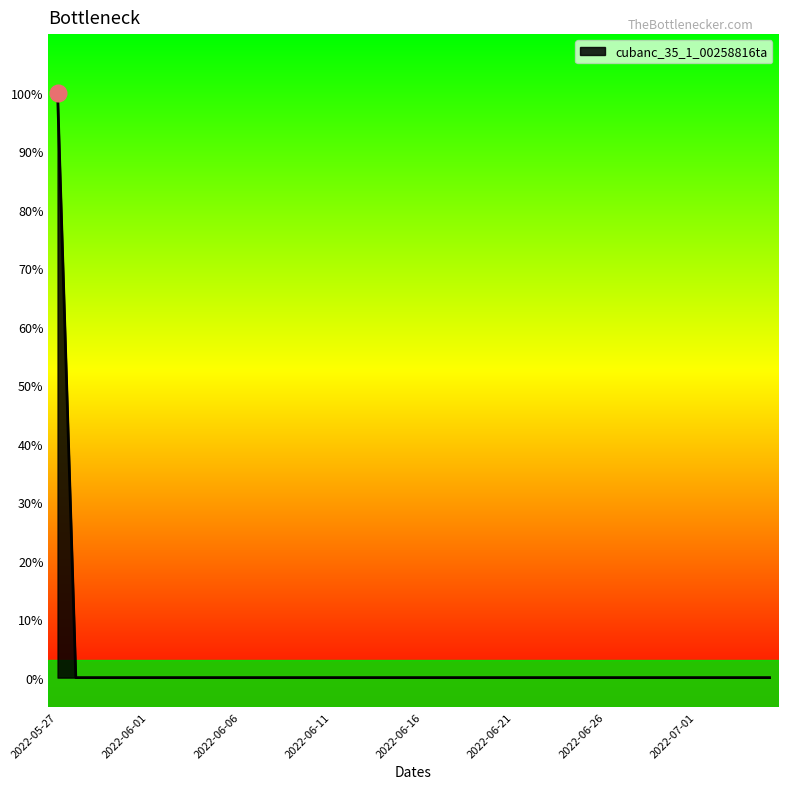

What is the label of the 40th point from the left?

2022-07-05